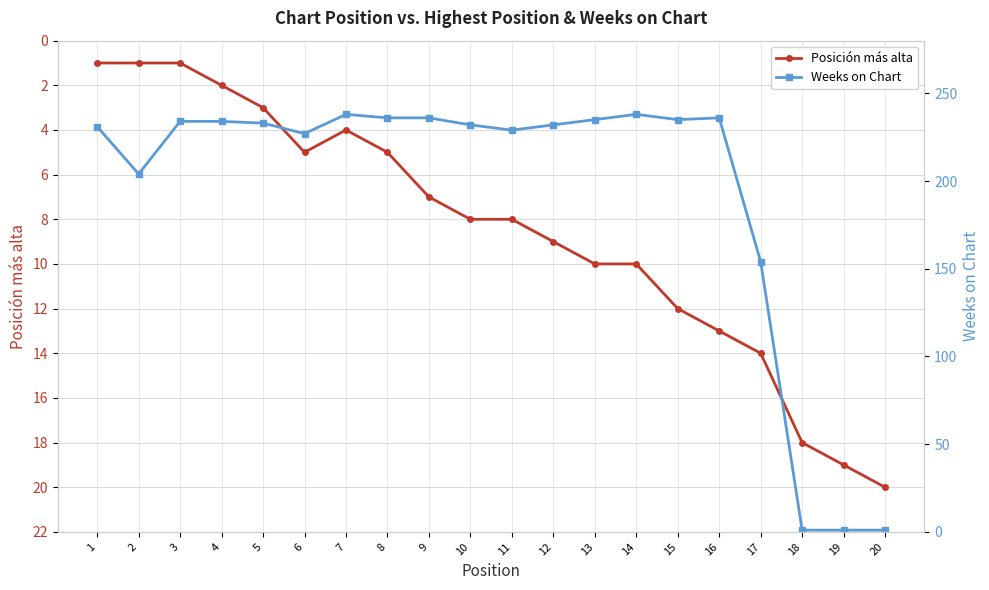

Reading left to right, what are all the values shown in this chart?

Posición más alta: 1=1	2=1	3=1	4=2	5=3	6=5	7=4	8=5	9=7	10=8	11=8	12=9	13=10	14=10	15=12	16=13	17=14	18=18	19=19	20=20
Weeks on Chart: 1=231	2=204	3=234	4=234	5=233	6=227	7=238	8=236	9=236	10=232	11=229	12=232	13=235	14=238	15=235	16=236	17=154	18=1	19=1	20=1